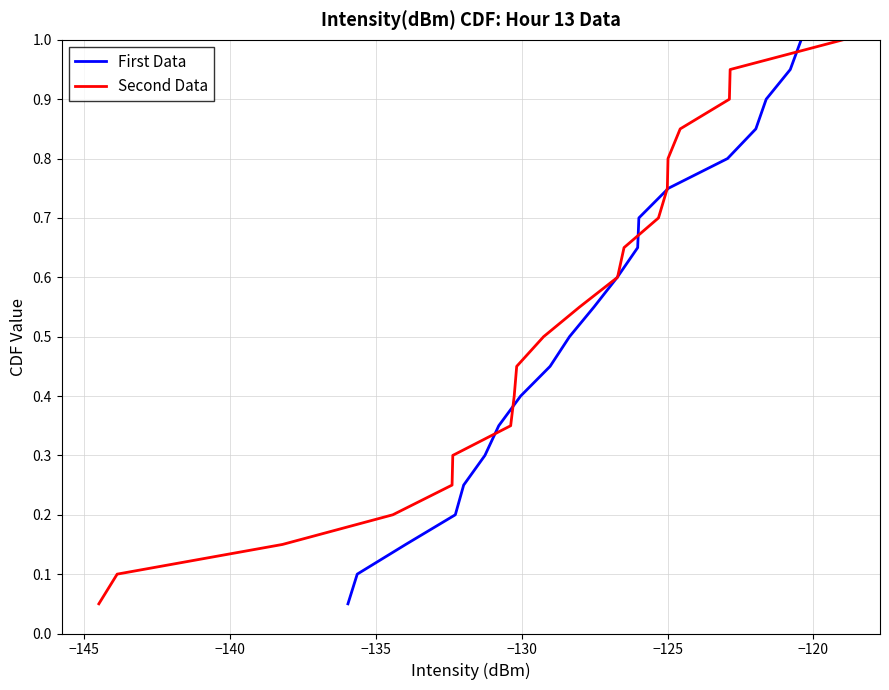

What is the maximum value for First Data?

1.0